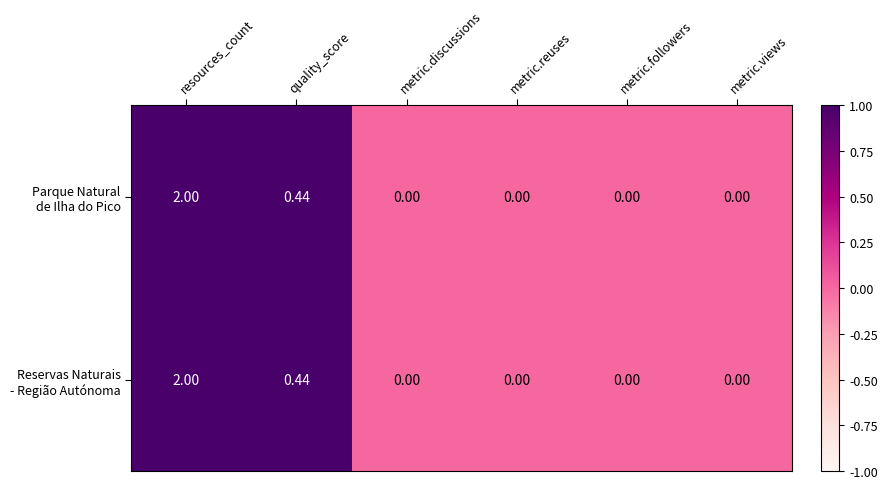

At which category is the sum across all series the highest?

resources_count